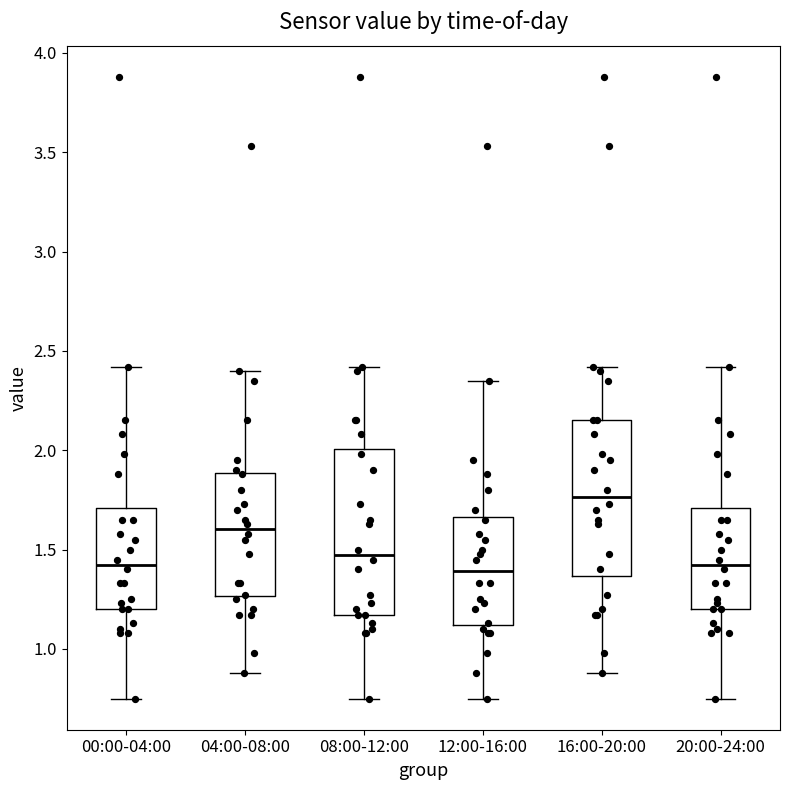

Comparing the boxes themselves (not the whiskers), which one is the tallest?

08:00-12:00